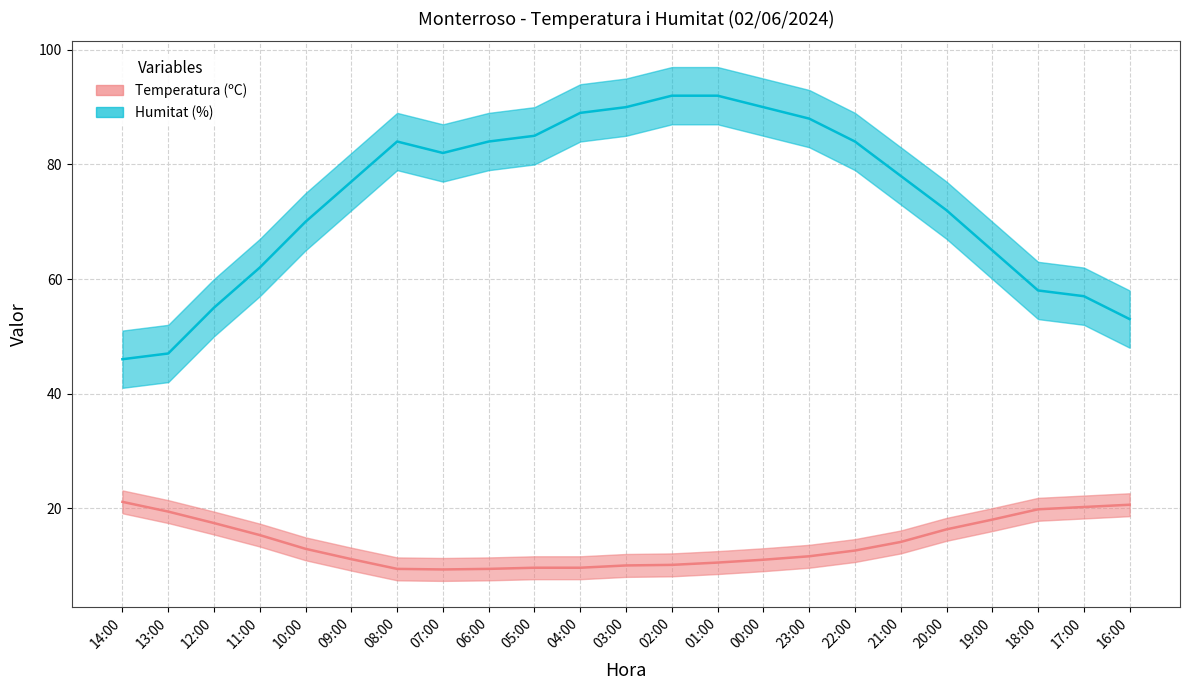

How many data points in Temperatura (ºC) are less than 12?

11